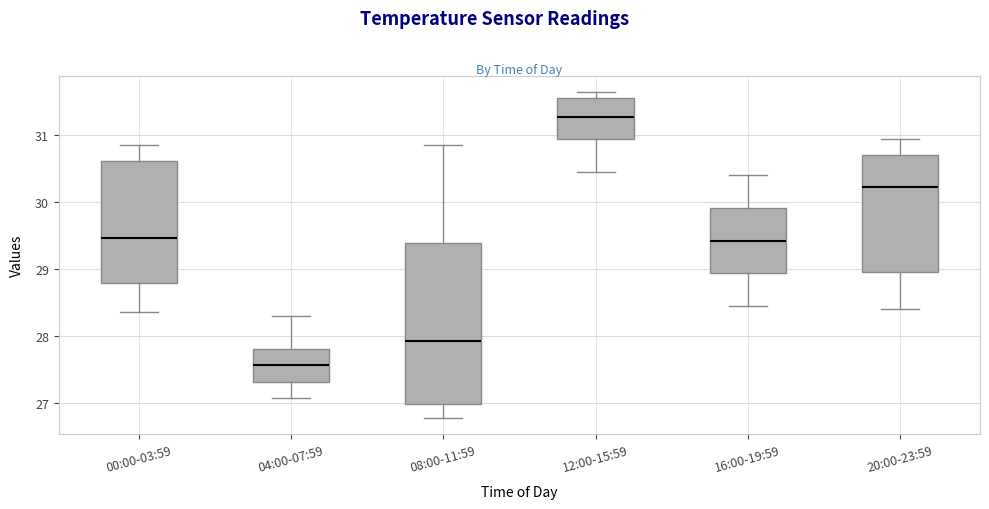

Which box is the tallest, from its lower edge to its upper edge?

08:00-11:59